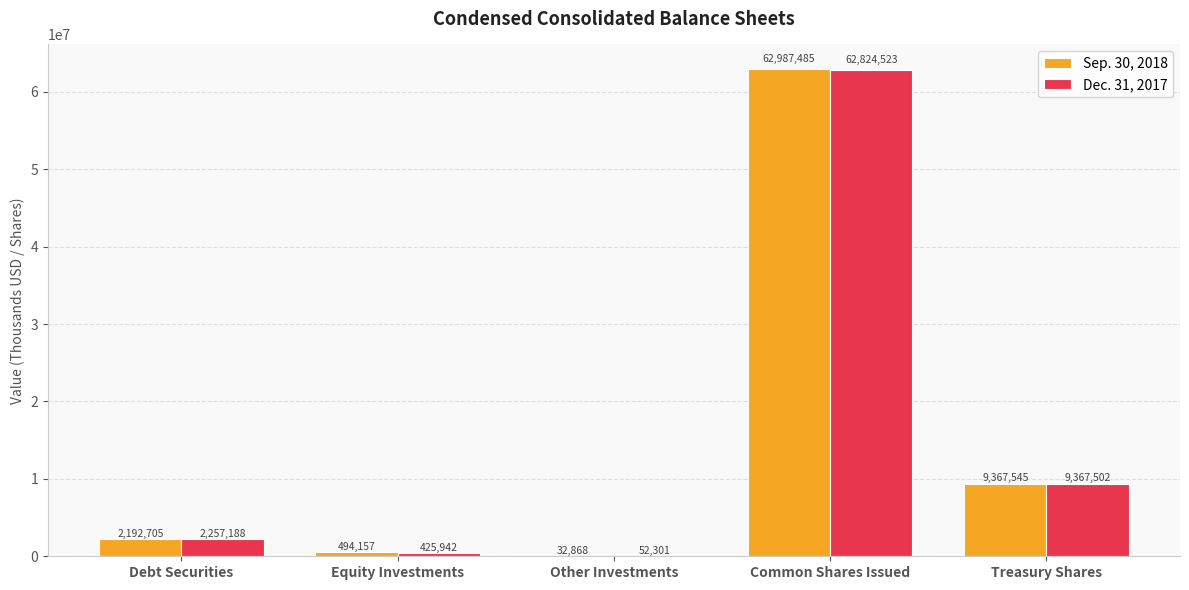

Which series has the largest total across all categories?

Sep. 30, 2018